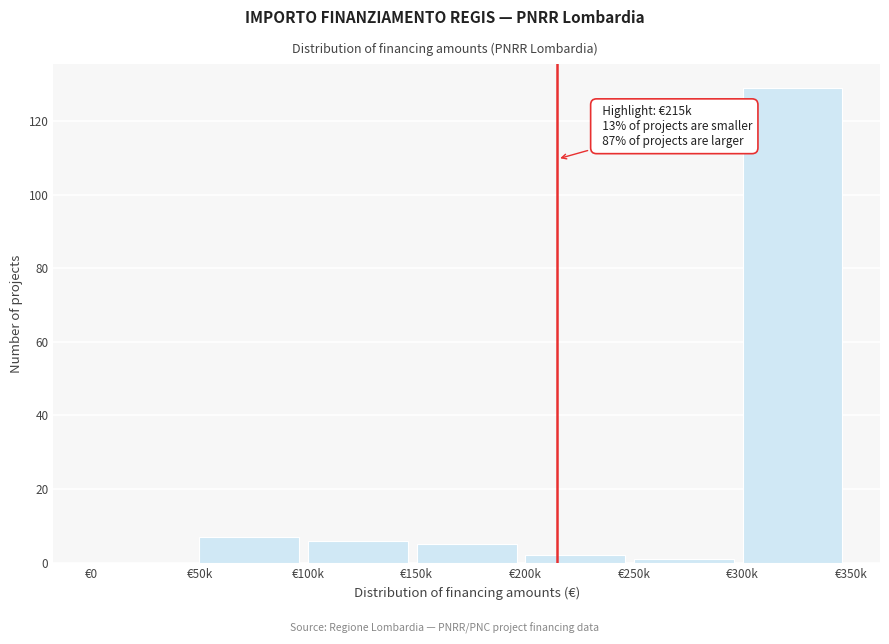

Reading right to left, transcribe all the data shown in this chart.

€300k=129	€250k=1	€200k=2	€150k=5	€100k=6	€50k=7	€0=0